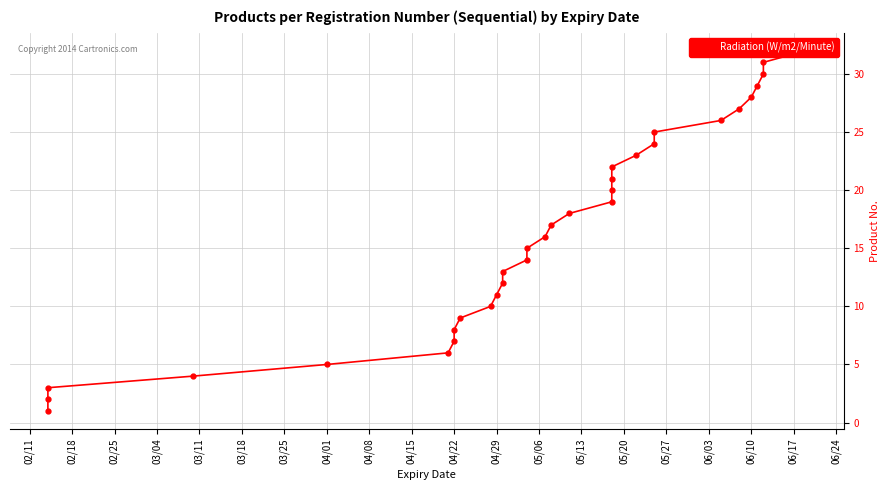

Which has a higher value, 06/03 or 04/01?

06/03